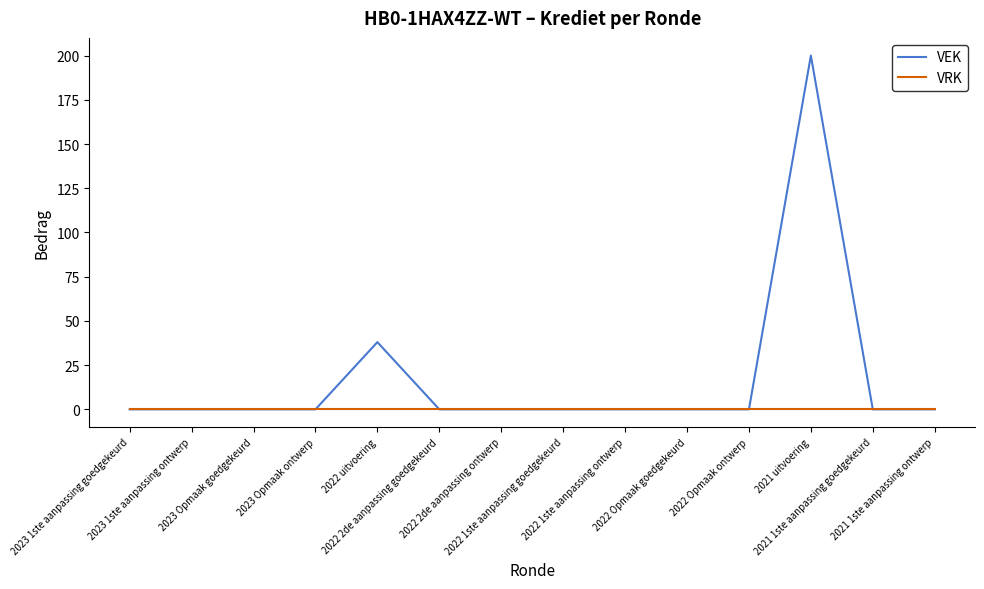

True or false: VRK has a value of 0 at 2022 Opmaak ontwerp.

True